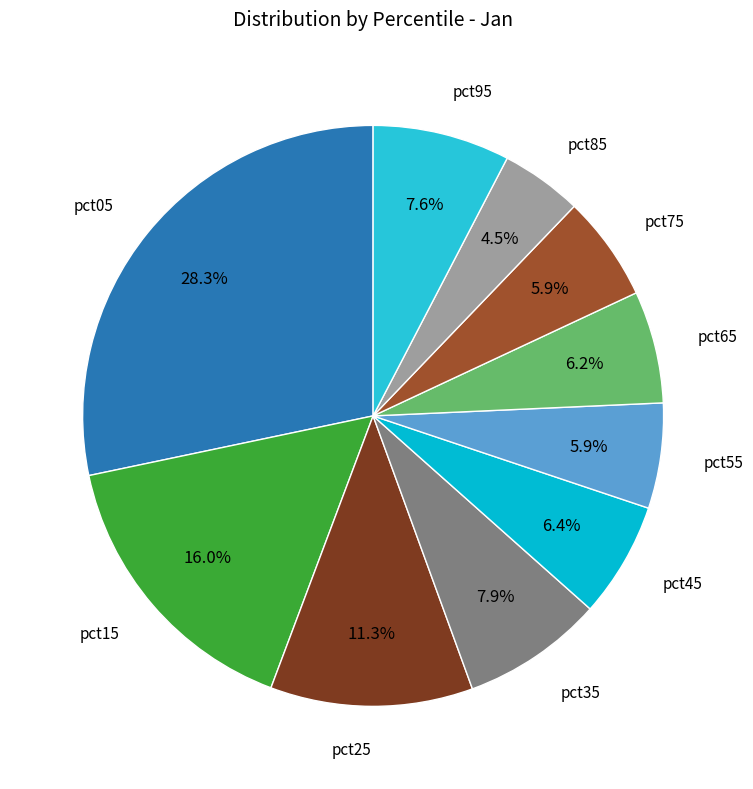

Which slice is the smallest?

pct85